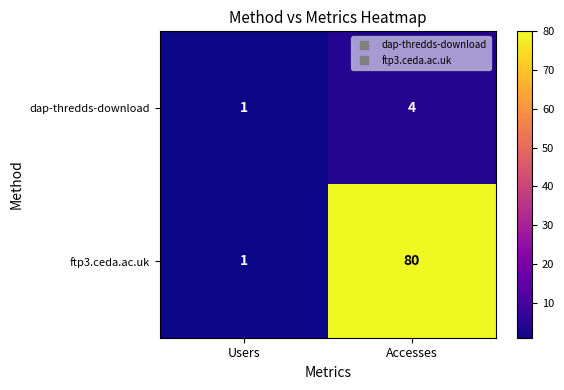

Which series changed the most between Users and Accesses?

ftp3.ceda.ac.uk